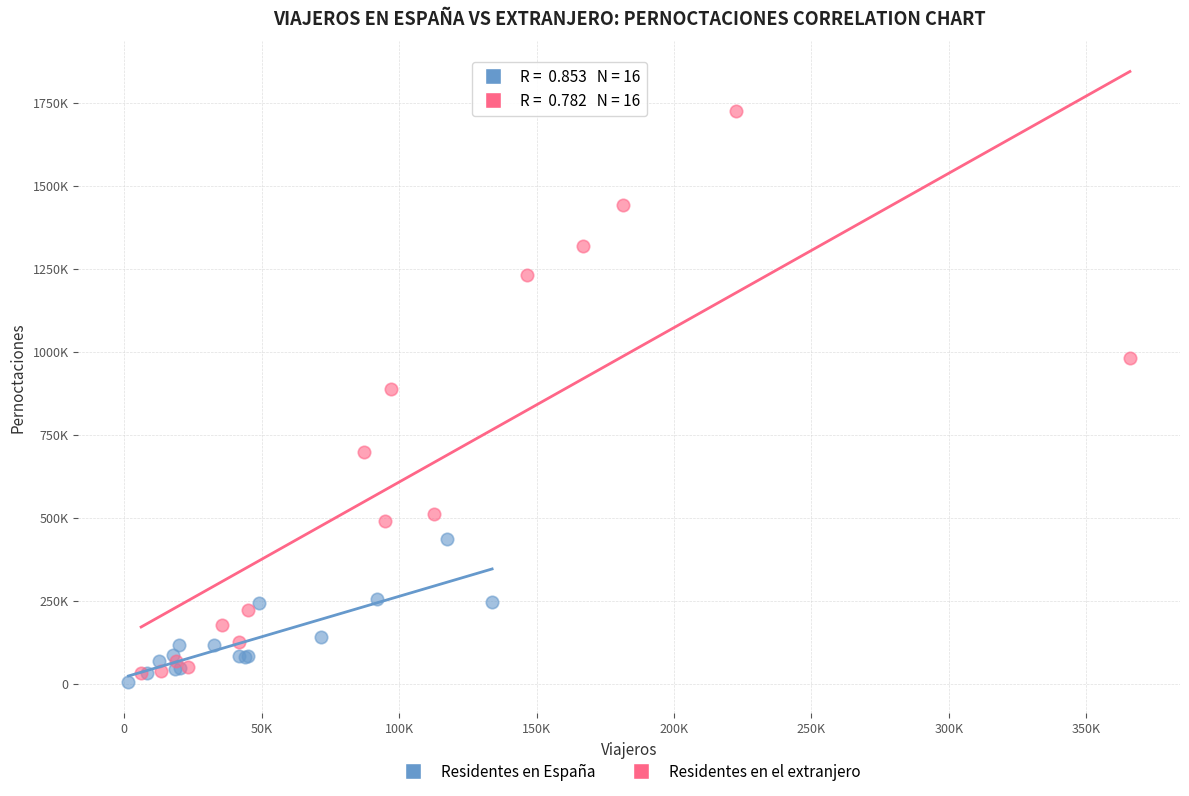

Which series has the widest spread of Y values?

Residentes en el extranjero